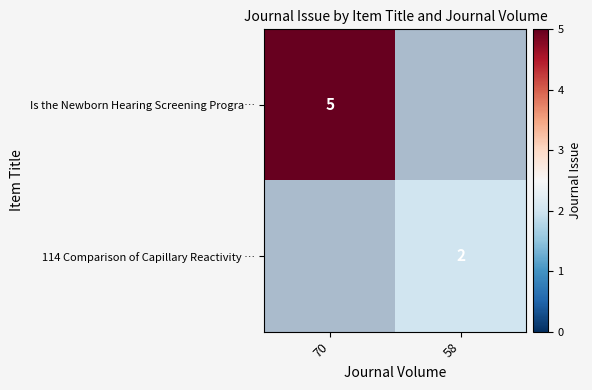

True or false: 114 Comparison of Capillary Reactivity … has a value of 2 at 58.

True